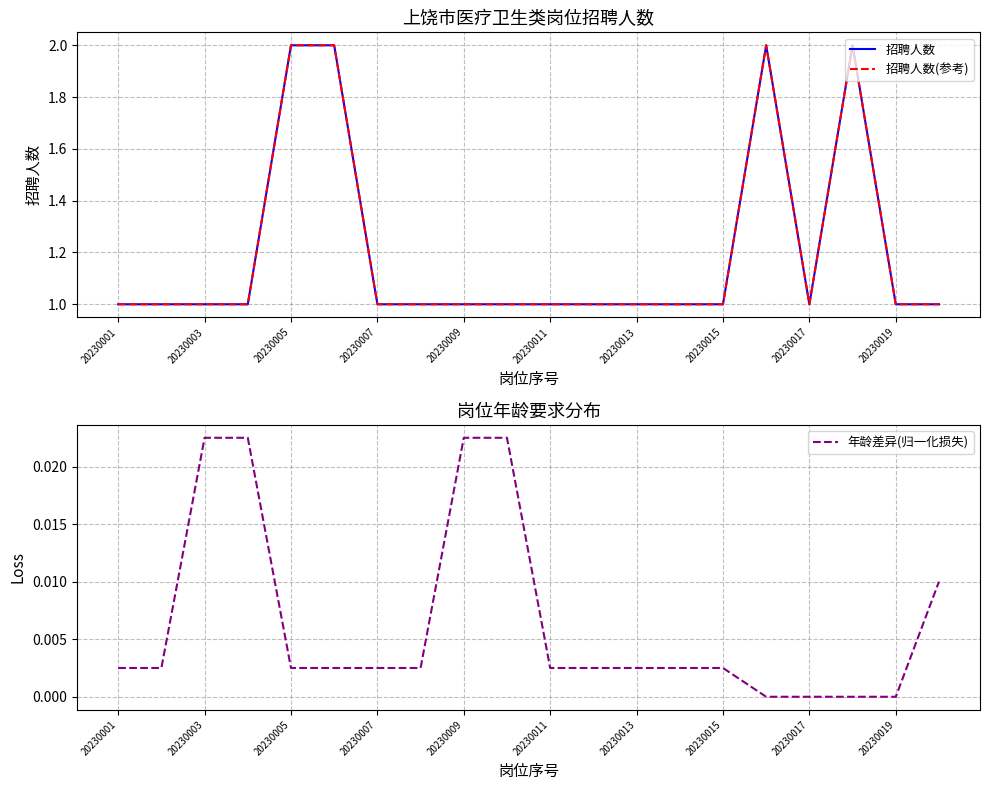

Which series has the widest spread of values?

招聘人数